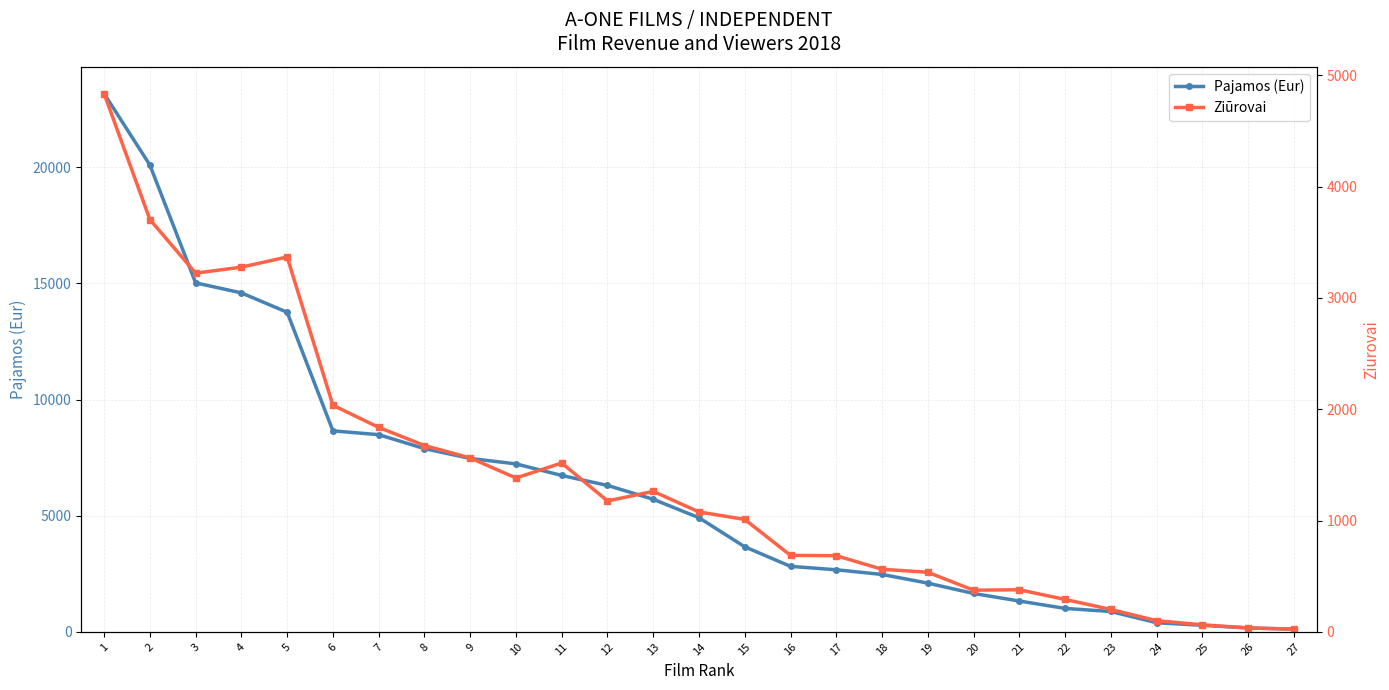

How many values in the Pajamos (Eur) series are below 4912?

13